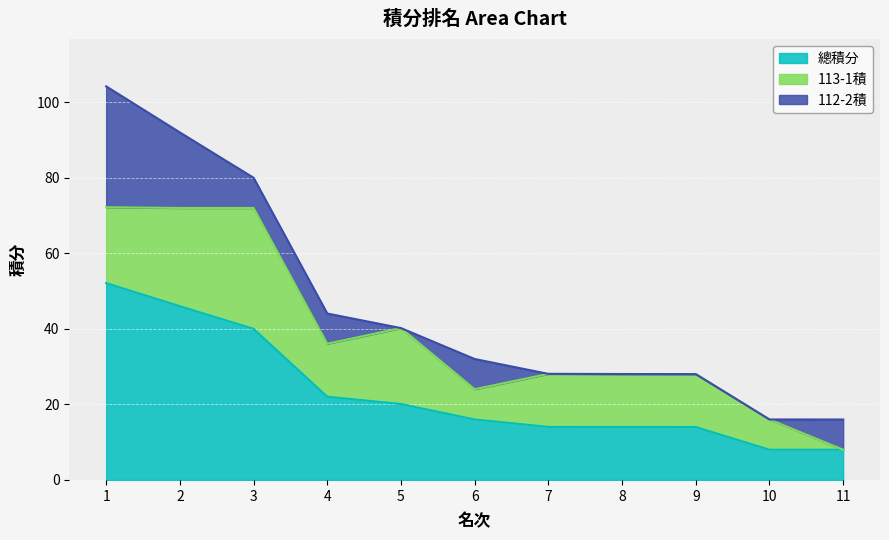

Is it true that 113-1積 equals 49.1 at 3?

False